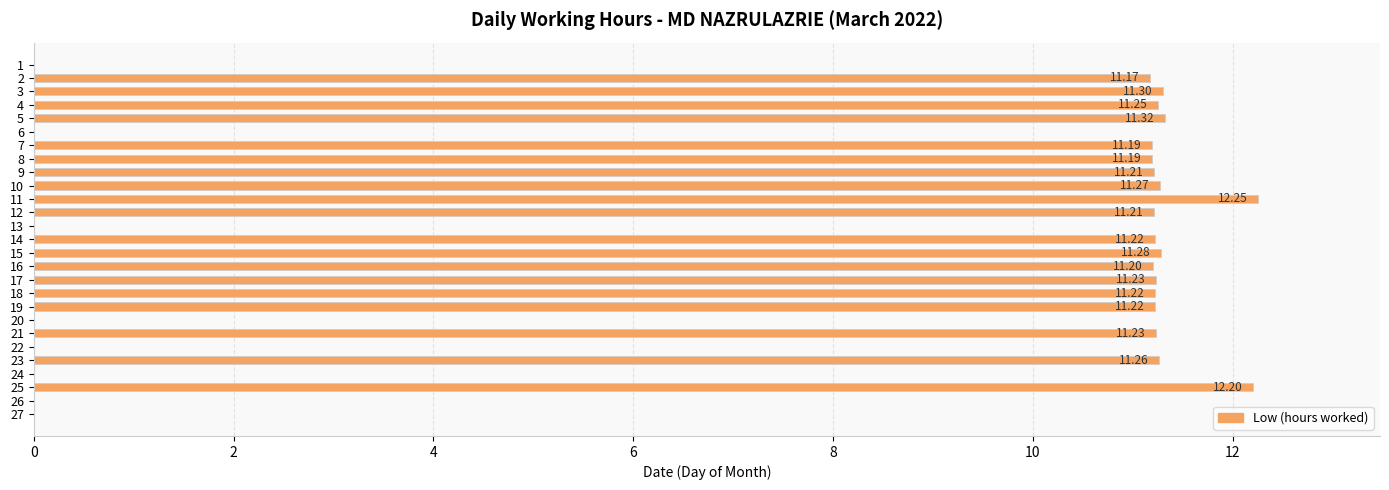

At which label is the value closest to 6?

2